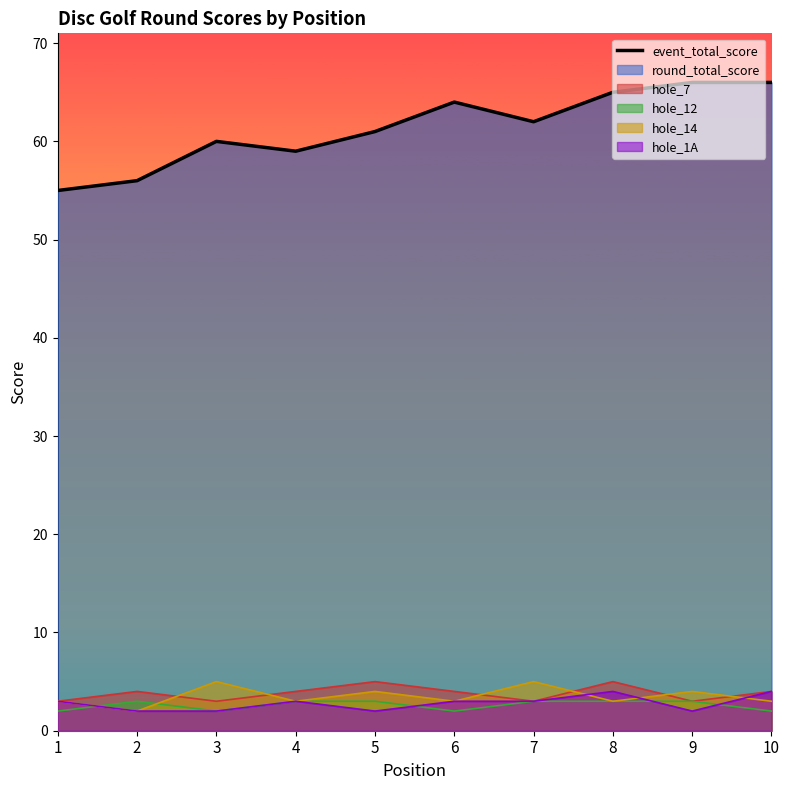

How many points are lower than both their immediate neighbors (excluding endpoints)?

2